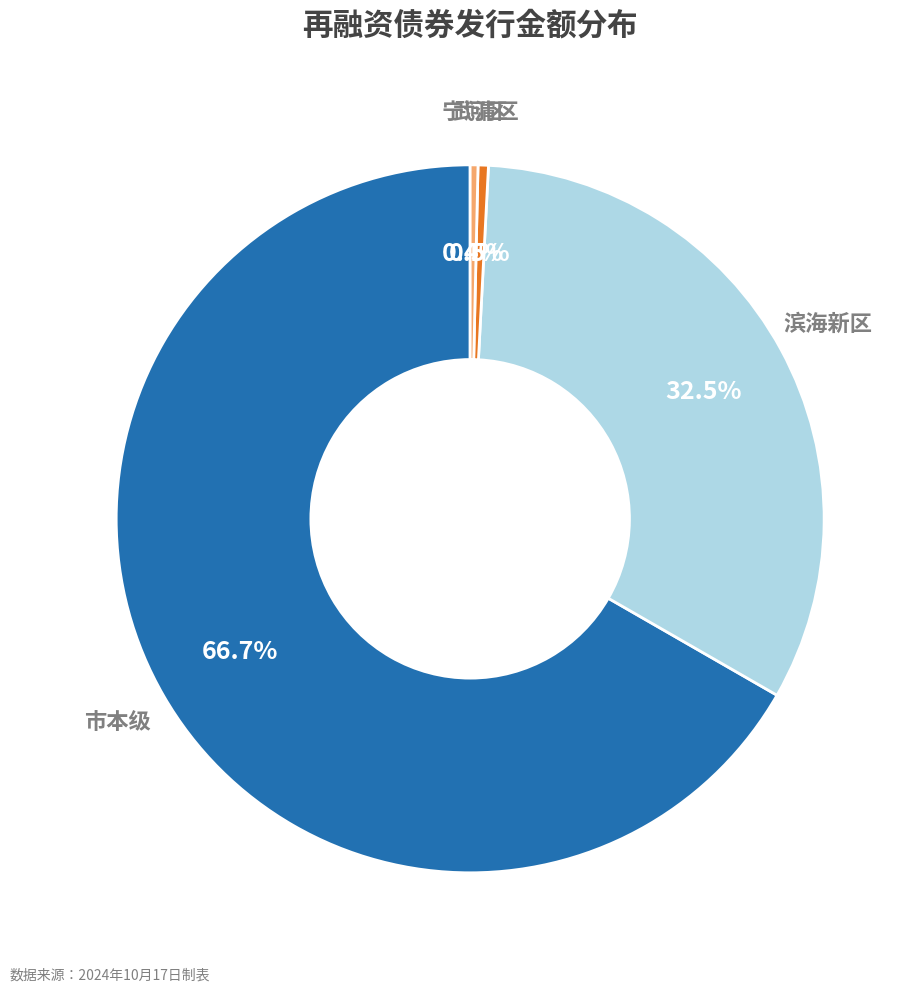

Does any single category account for the majority?

Yes